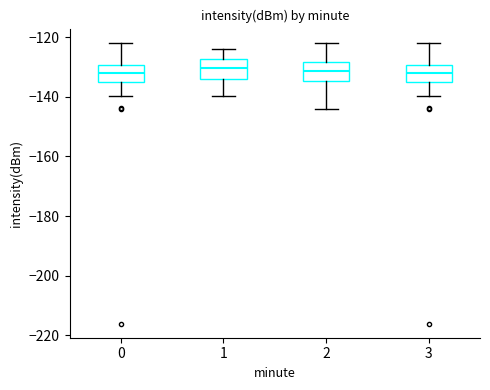

Reading left to right, read every box against the y-axis: the position of its median line, the range the box covers, and the ends of its whiskers. The values are not printed on the chart, so give them approximately, as read against the axis.

0: median -132, box -134 to -130, whiskers -140 to -122
1: median -130, box -134 to -128, whiskers -140 to -124
2: median -132, box -134 to -128, whiskers -144 to -122
3: median -132, box -134 to -130, whiskers -140 to -122